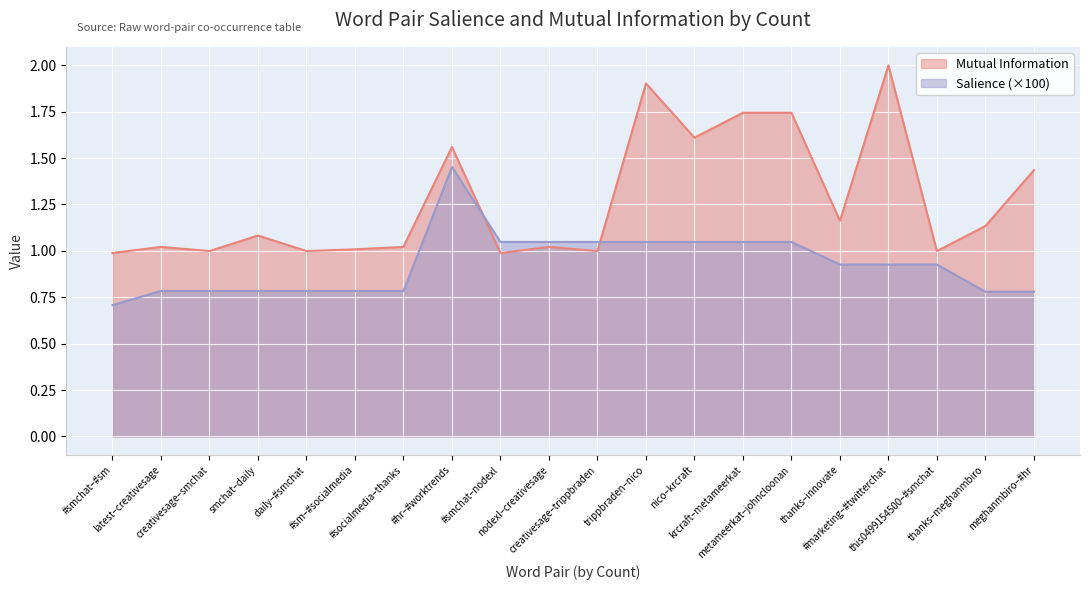

Rank the series by their maximum value, from lowest to highest.

Salience (×100), Mutual Information